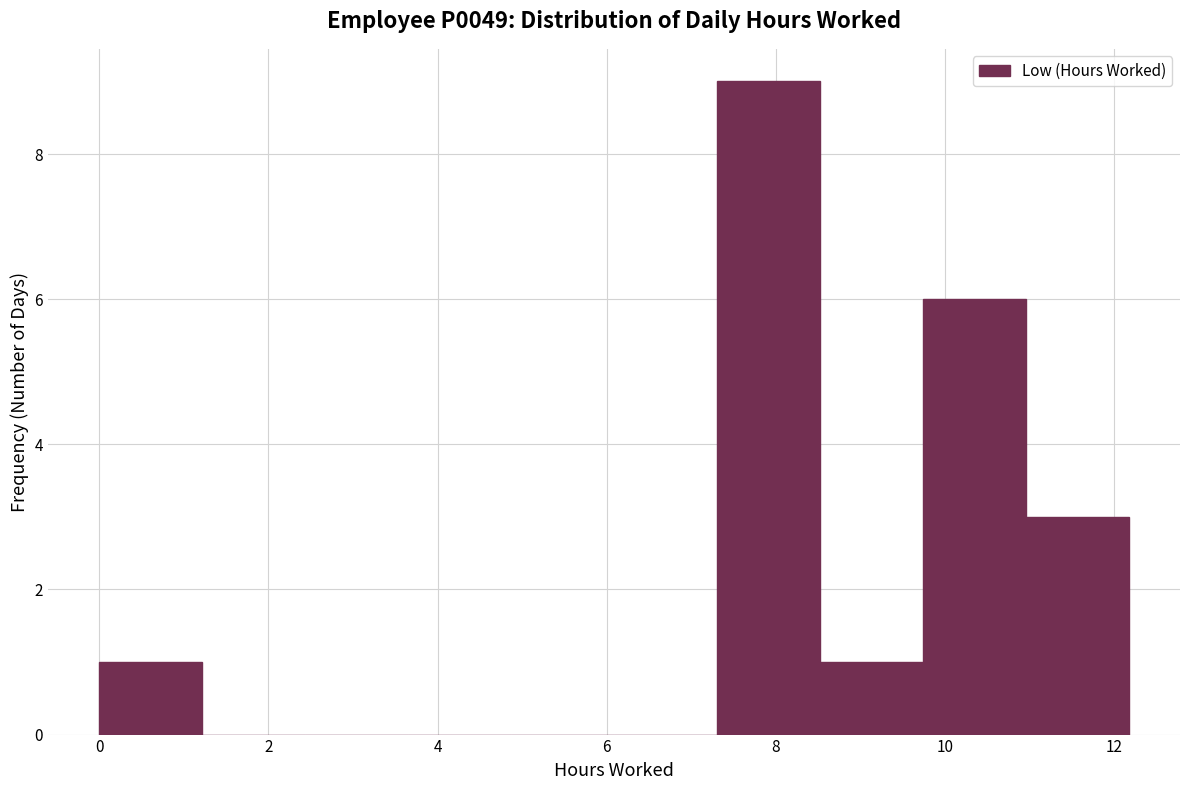

Over which range of the x-axis is the bar tallest?

7.4 to 8.6